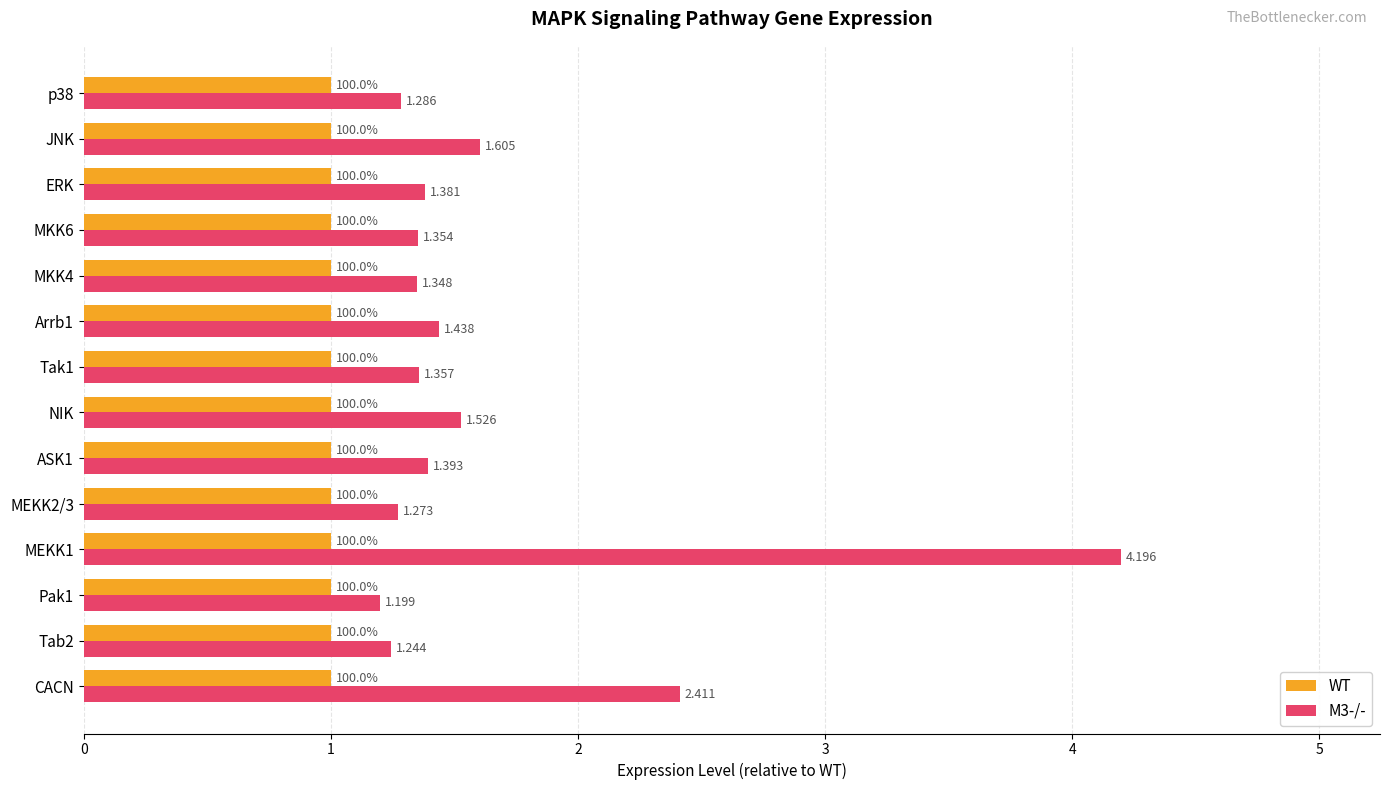

At which label is M3-/- closest to 2?

JNK